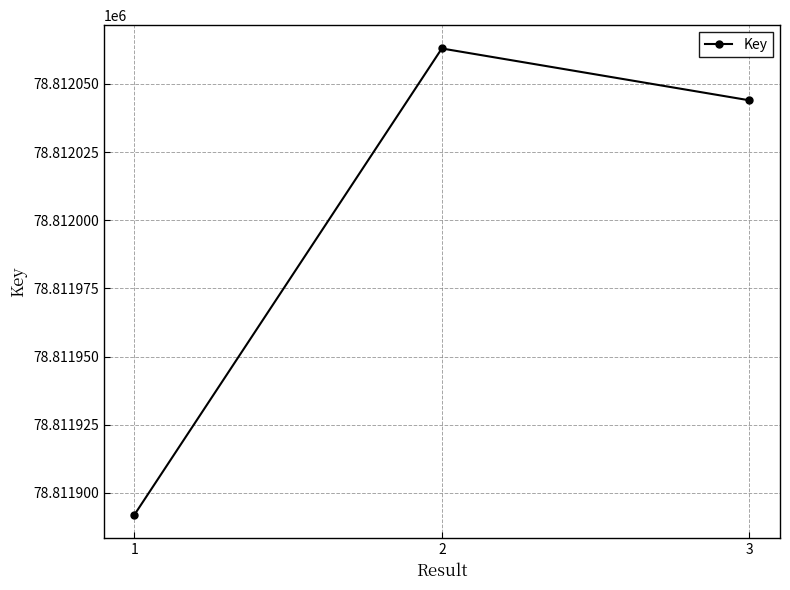

Which has a higher value, 1 or 3?

3